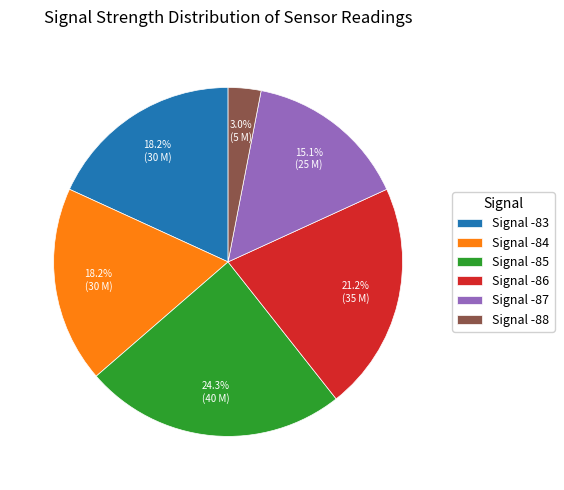

How much of the chart is everything except Signal -84?

81.8%